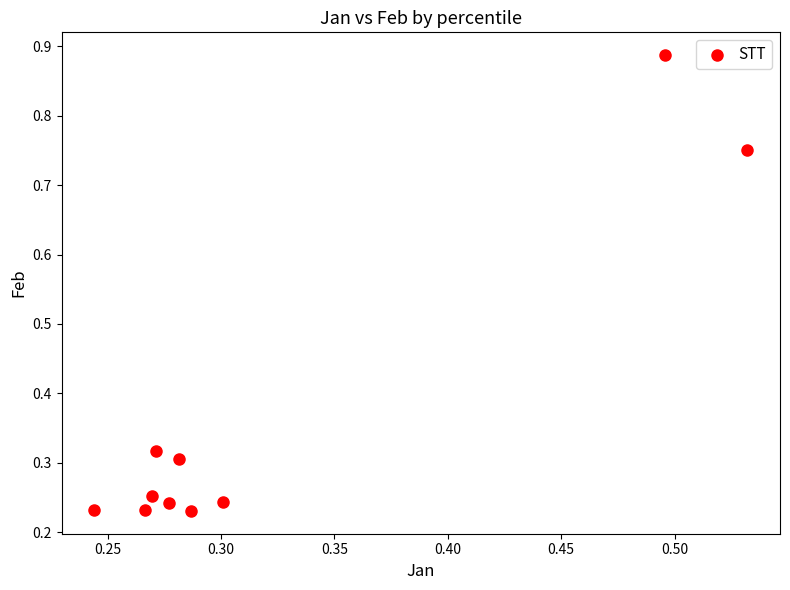

What is the average Y value?

0.4